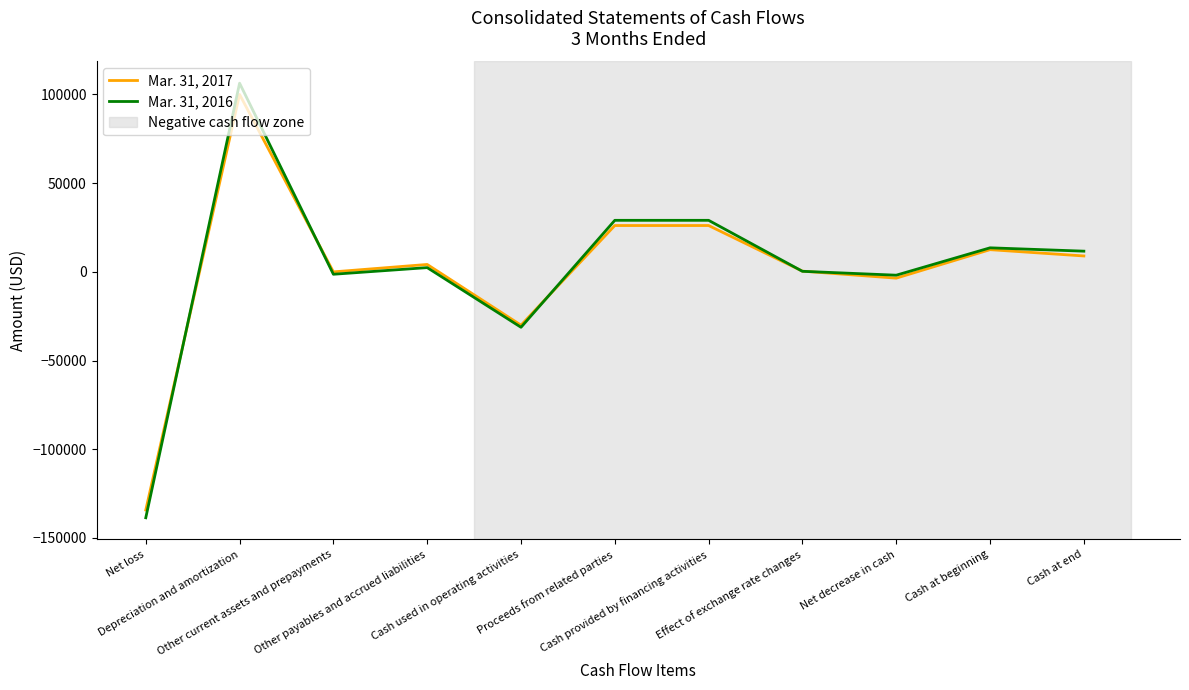

What position from the left is Net loss?

1